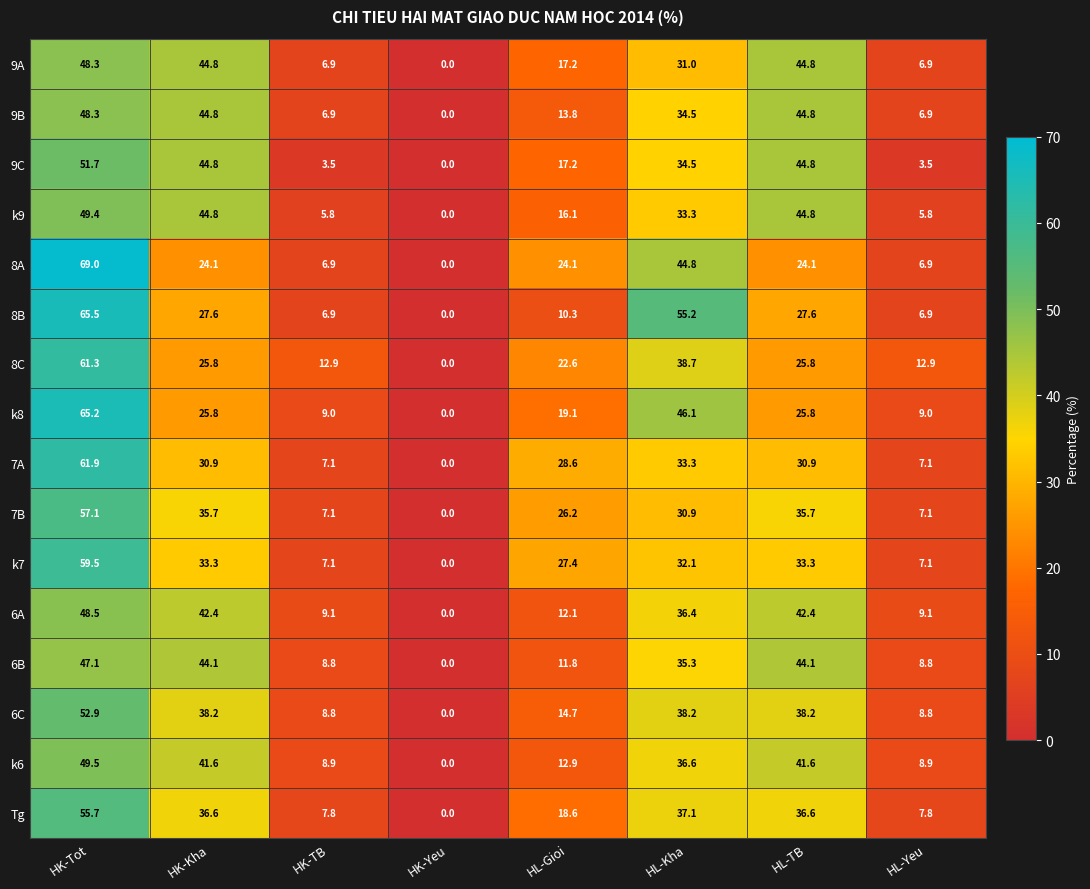

At which category is the sum across all series the highest?

HK-Tot